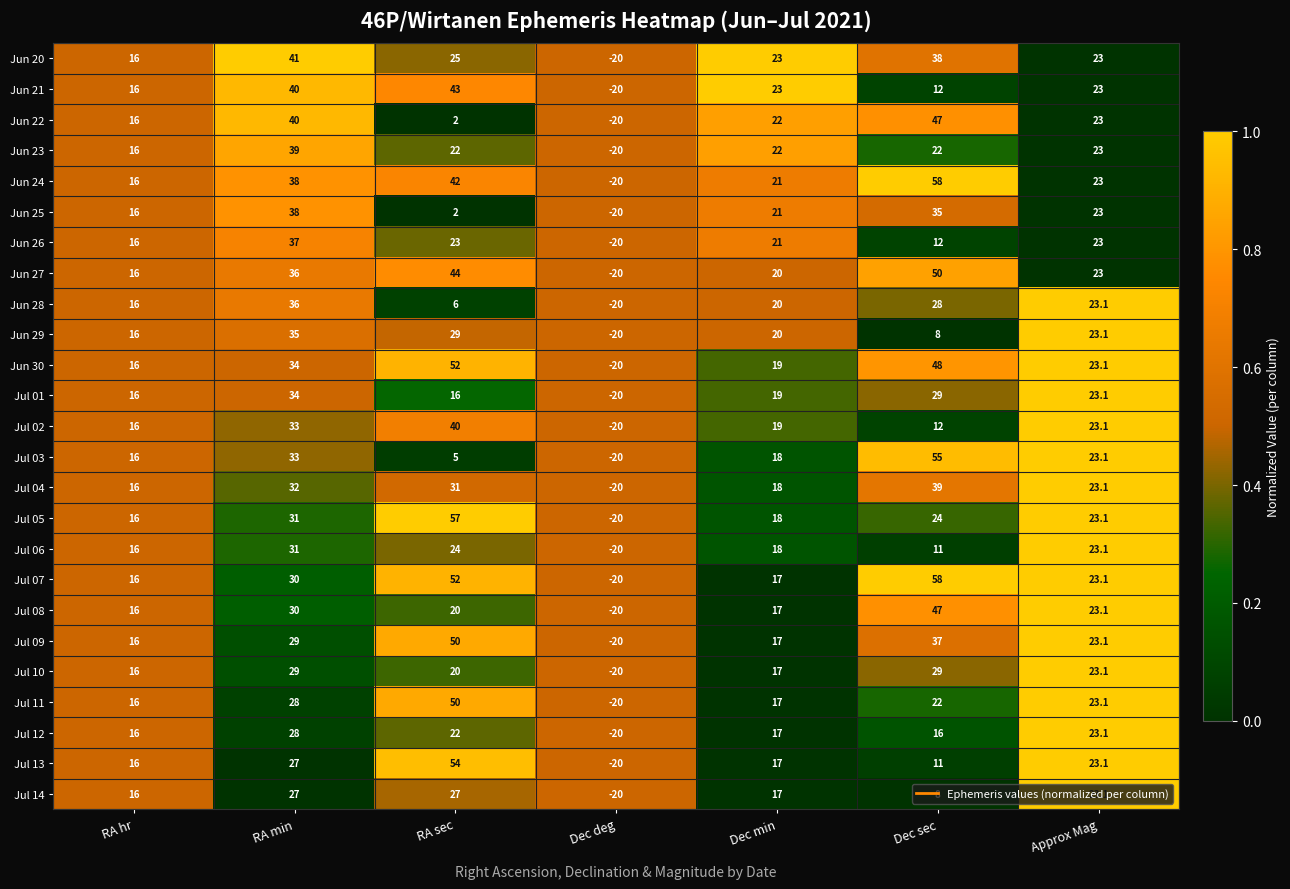

At which category is the sum across all series the highest?

RA min